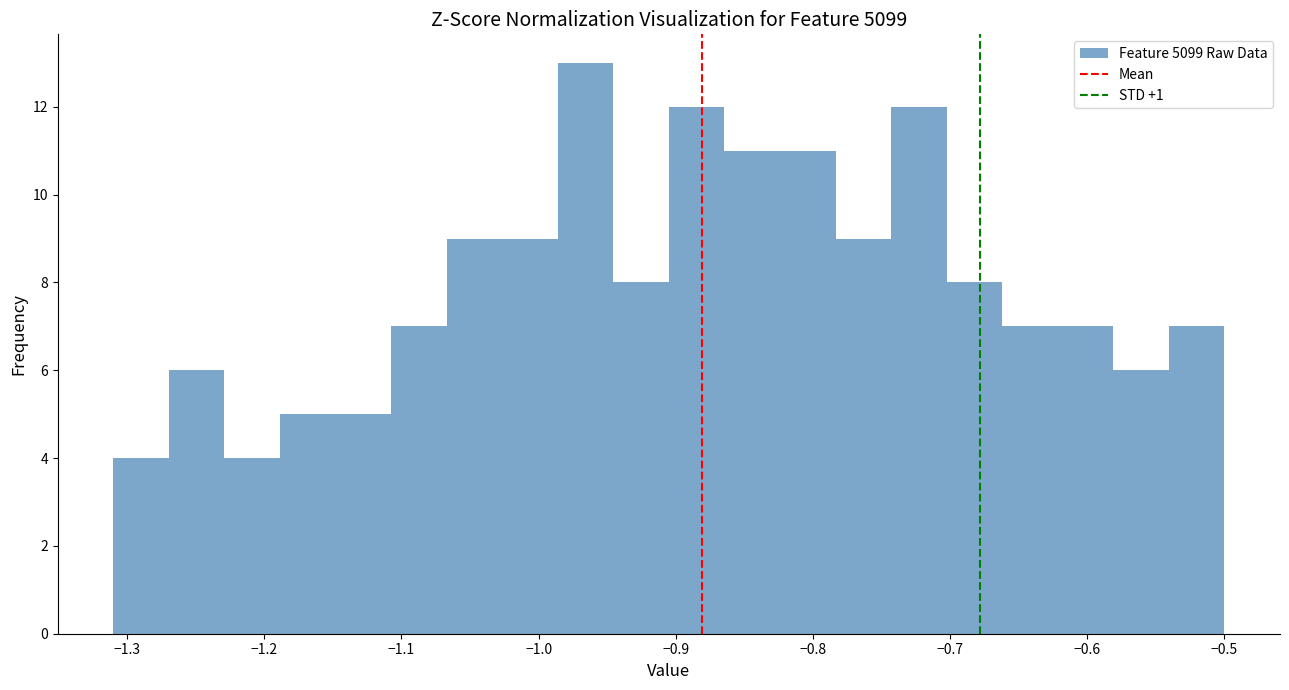

Reading left to right, transcribe this chart: for each bar, give the range it covers on the x-axis and its height. Neither the bar edges nor the heights are printed on the chart, so give them approximately, as read against the axes.

-1.31 to -1.27: 4
-1.27 to -1.23: 6
-1.23 to -1.19: 4
-1.19 to -1.15: 5
-1.15 to -1.11: 5
-1.11 to -1.07: 7
-1.07 to -1.03: 9
-1.03 to -0.99: 9
-0.99 to -0.95: 13
-0.95 to -0.90: 8
-0.90 to -0.86: 12
-0.86 to -0.82: 11
-0.82 to -0.78: 11
-0.78 to -0.74: 9
-0.74 to -0.70: 12
-0.70 to -0.66: 8
-0.66 to -0.62: 7
-0.62 to -0.58: 7
-0.58 to -0.54: 6
-0.54 to -0.50: 7